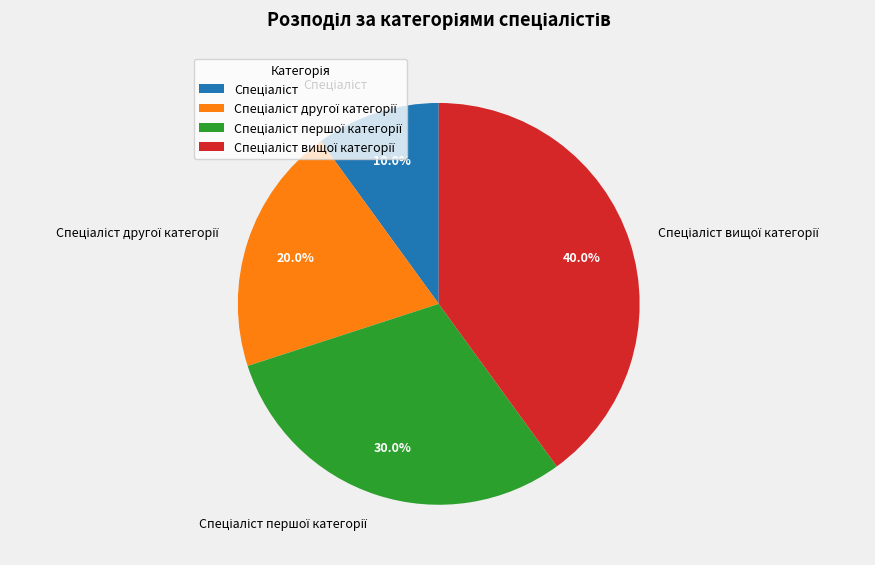

Does any single category account for the majority?

No